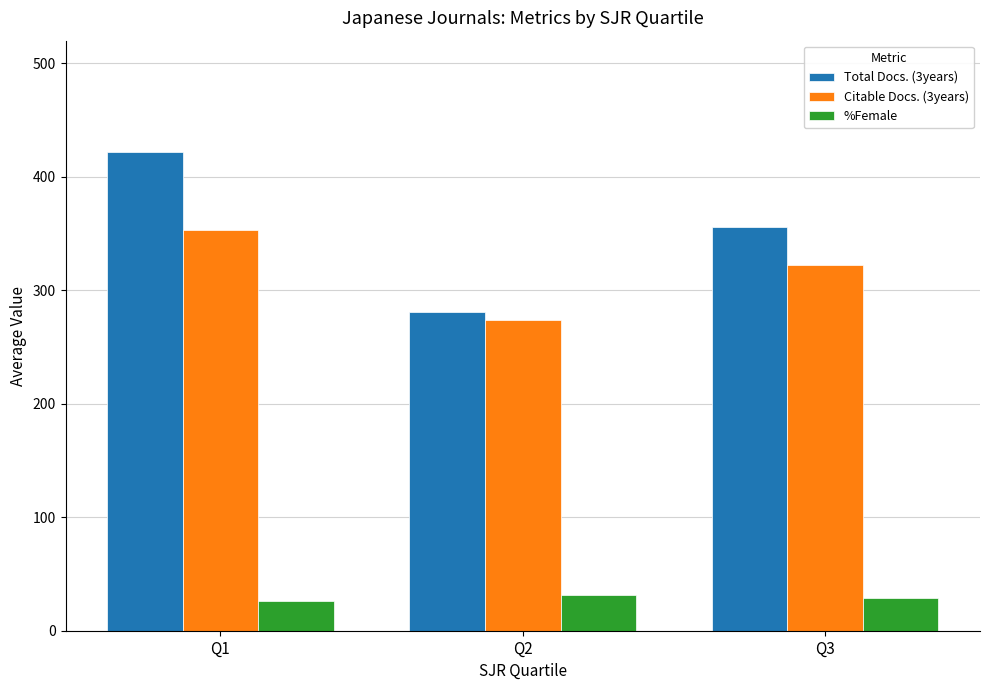

How many values in the Total Docs. (3years) series are below 356?

1